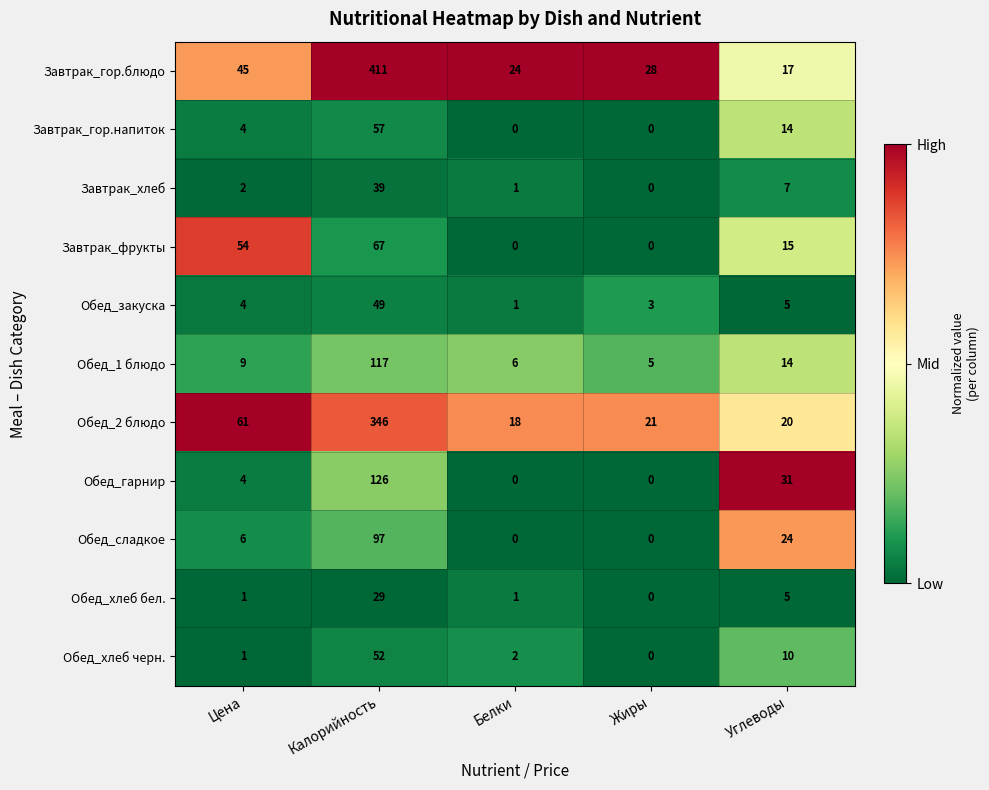

What is the difference between the maximum and second lowest values in the Обед_сладкое series?

97